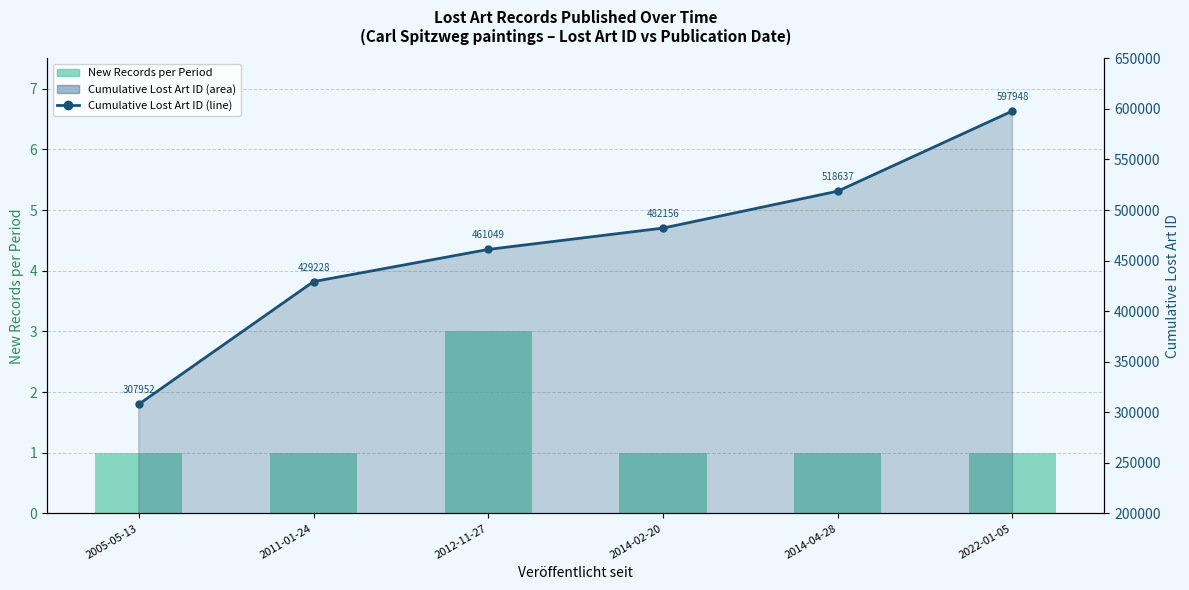

What is the label of the 6th bar from the left?

2022-01-05